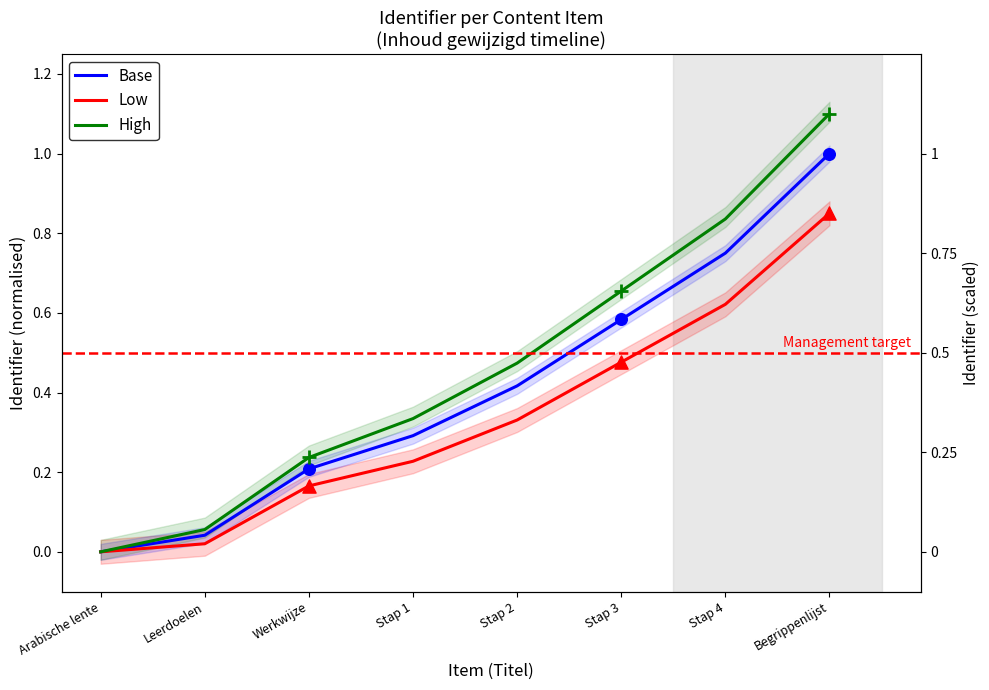

What are all the series names shown in the legend?

Base, Low, High